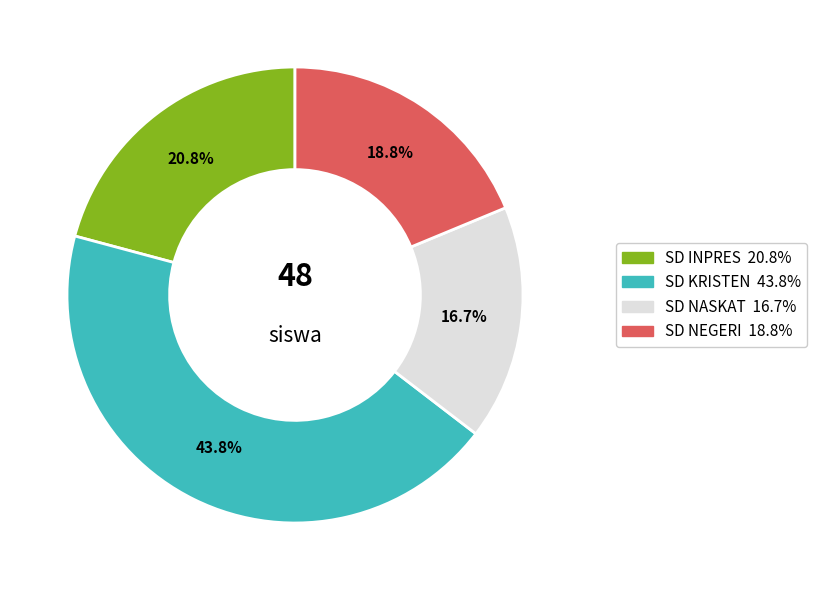

Is there any slice that represents more than half of the pie?

No